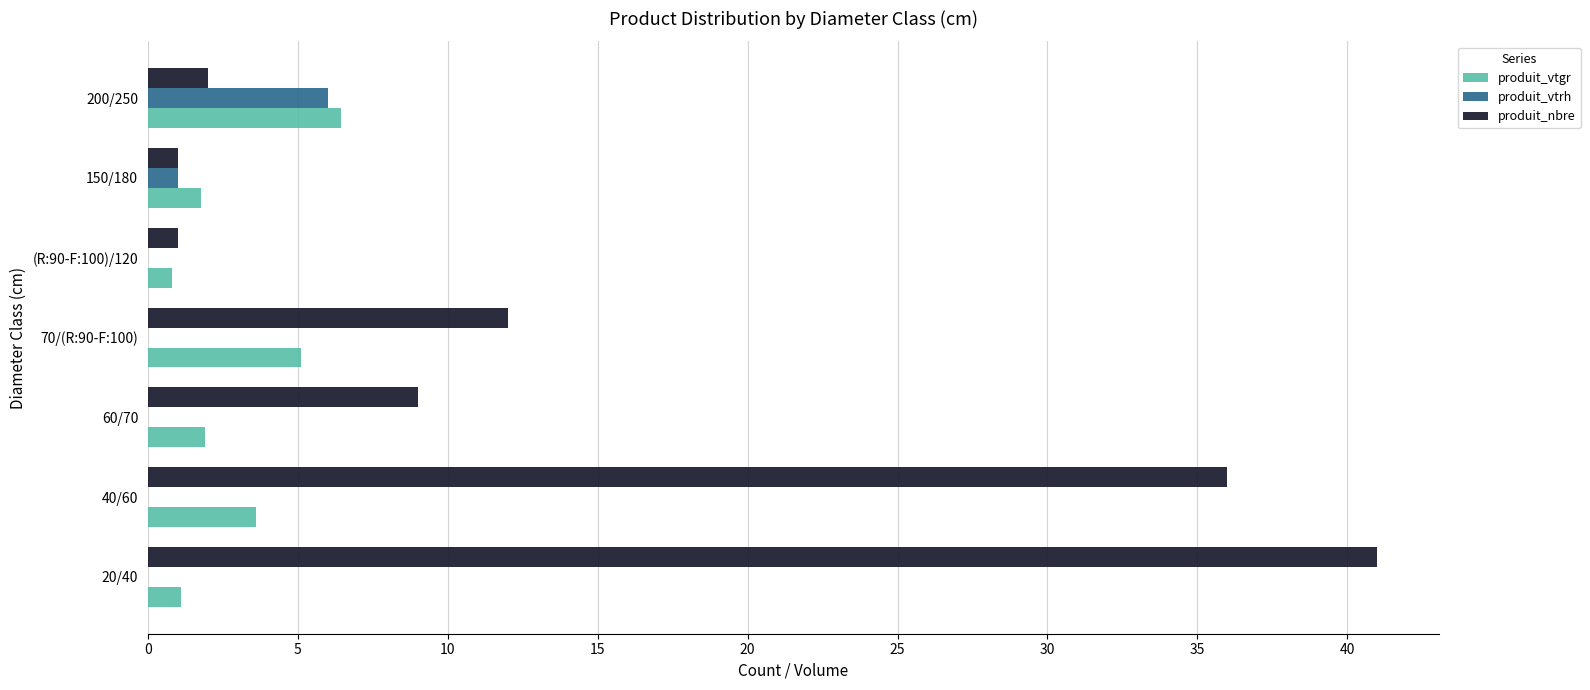

At which label is produit_nbre closest to 21?

70/(R:90-F:100)